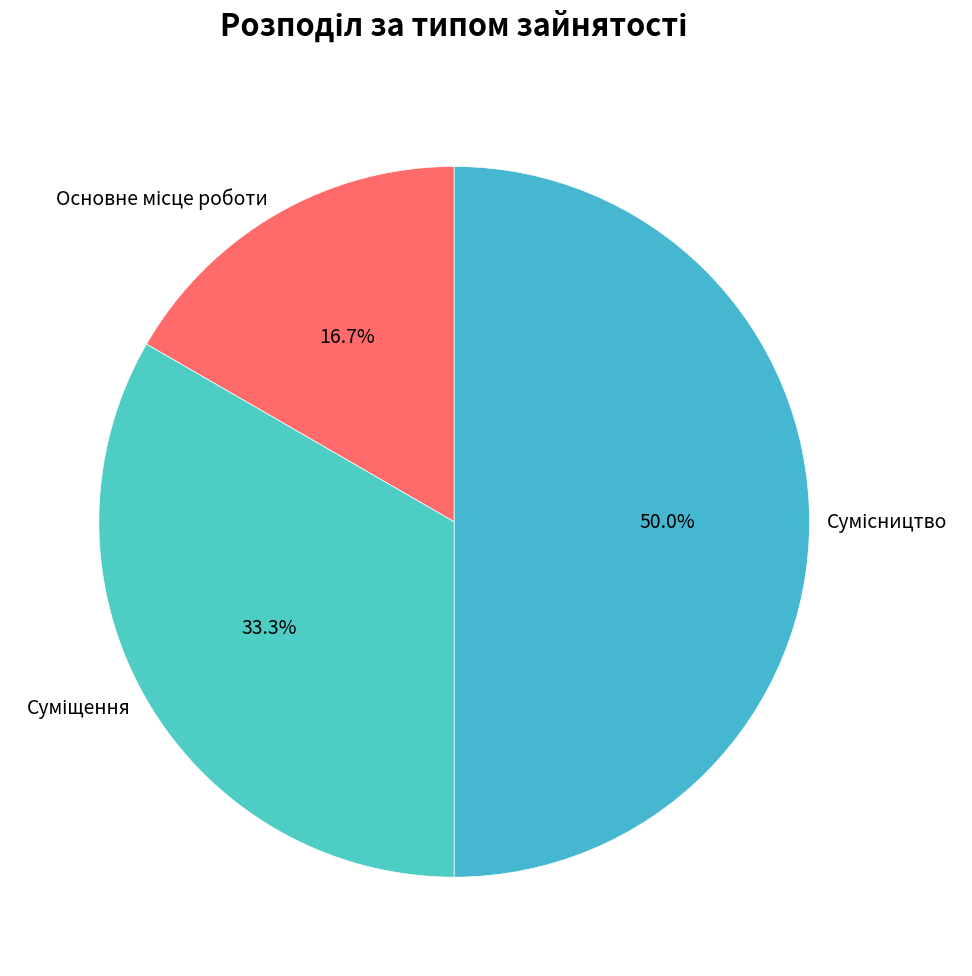

How many segments does this pie chart have?

3